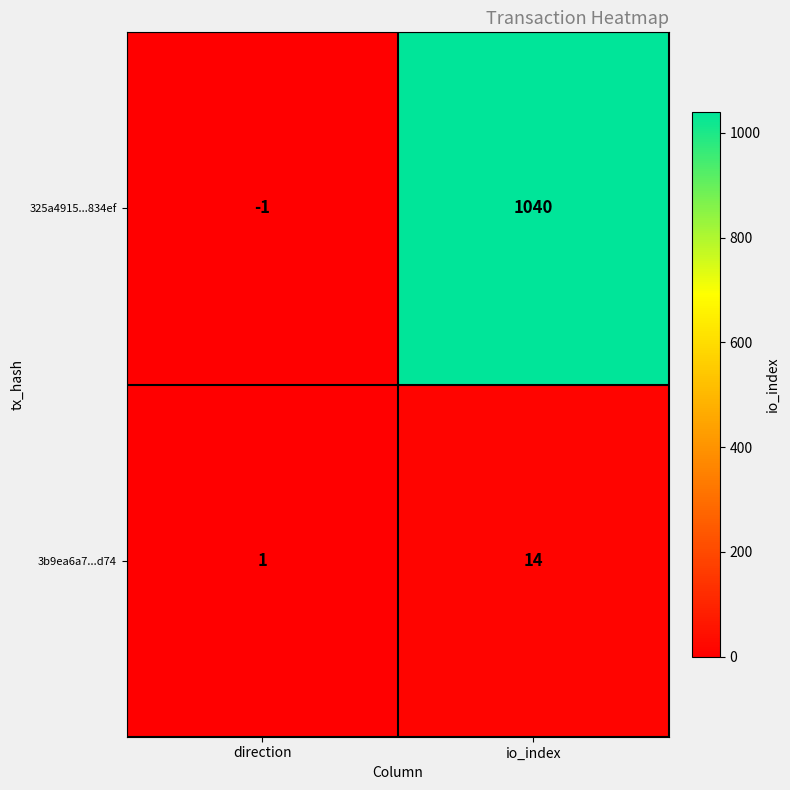

Rank the series at io_index from lowest to highest value.

3b9ea6a7...d74, 325a4915...834ef